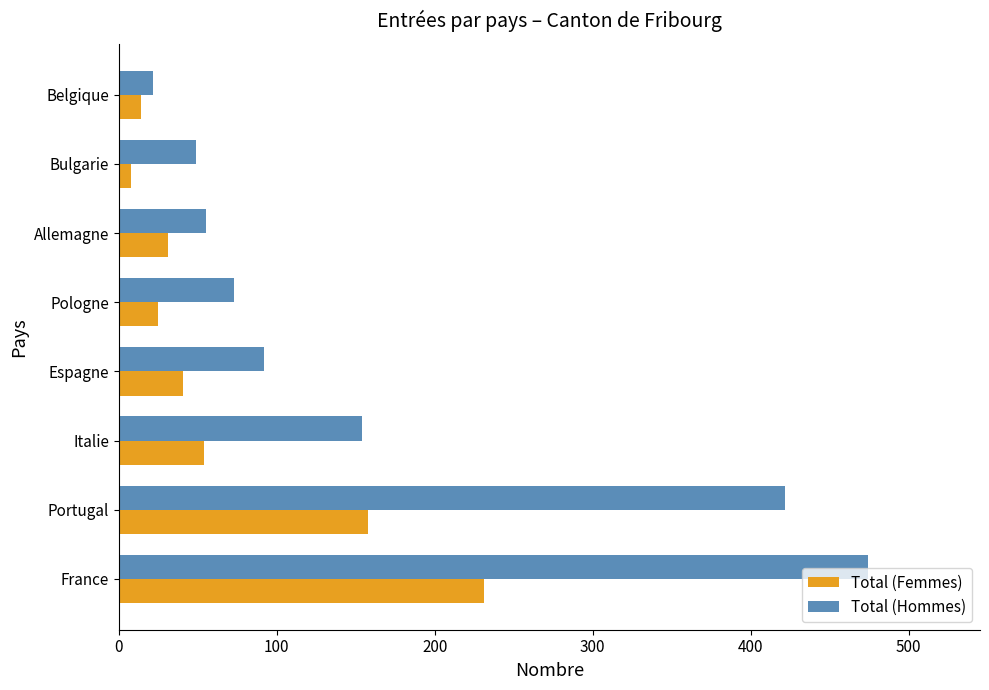

Which series has the largest total across all categories?

Total (Hommes)